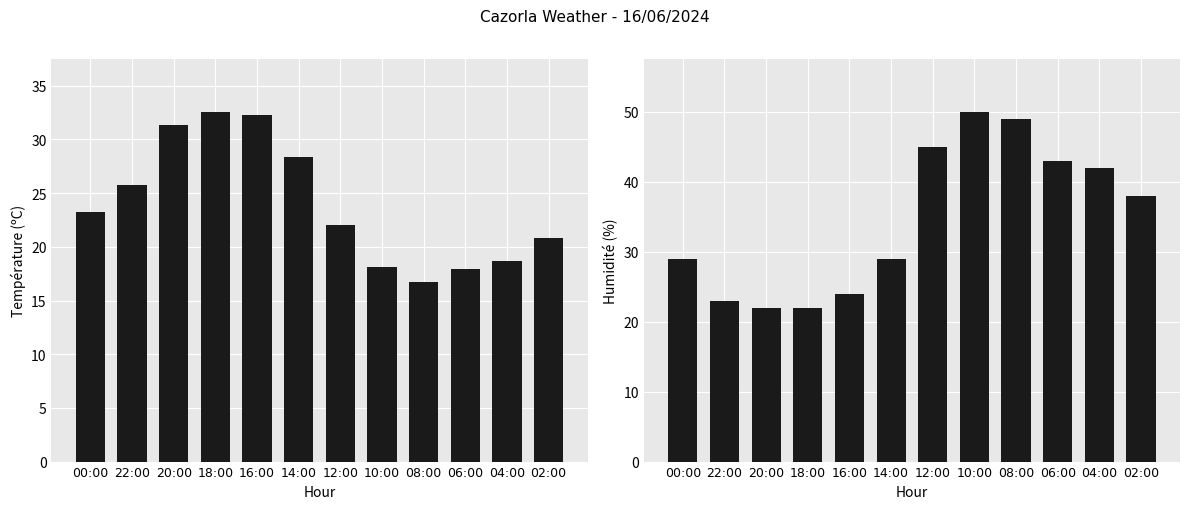

What is the difference between the maximum and second lowest values in the Température (ºC) series?

14.7